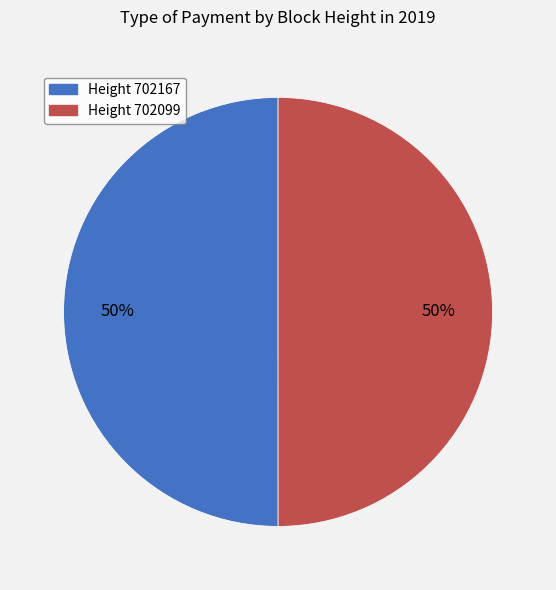

The Height 702167 slice represents 40% of the pie. True or false?

False